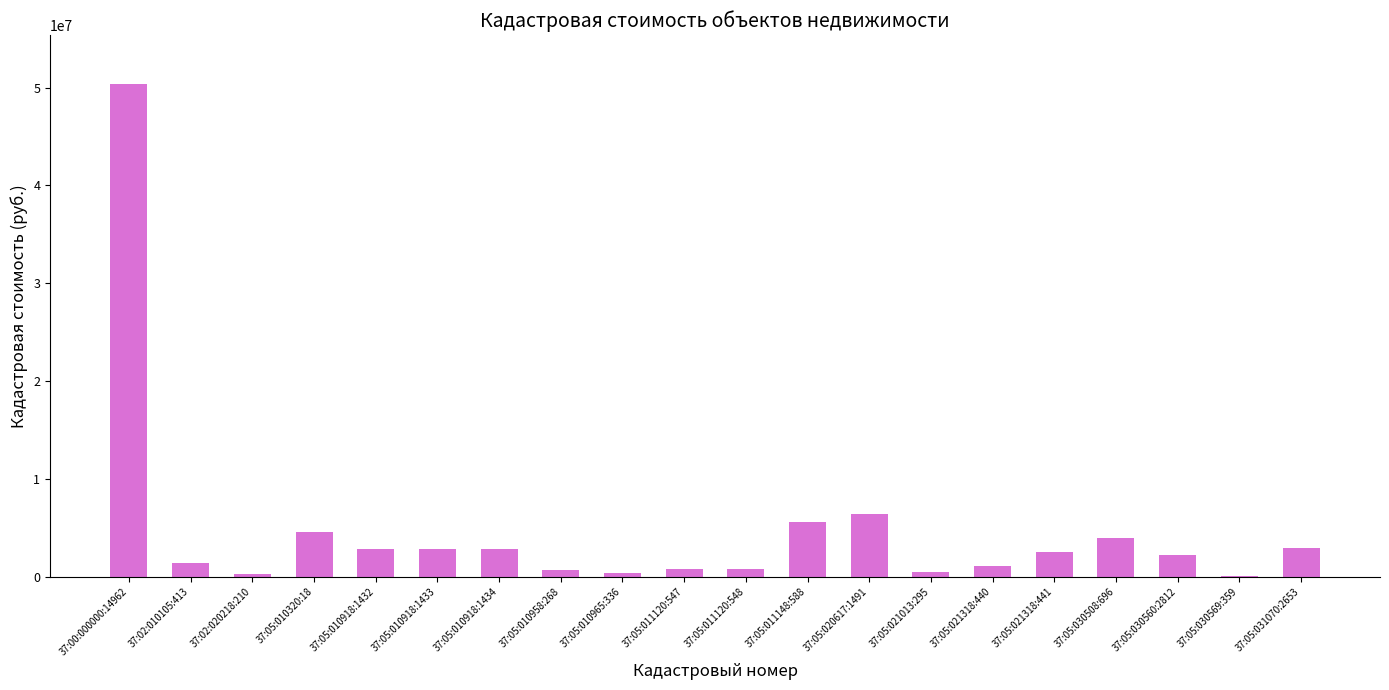

Where is the data nearest to the value 25220924?

37:05:020617:1491